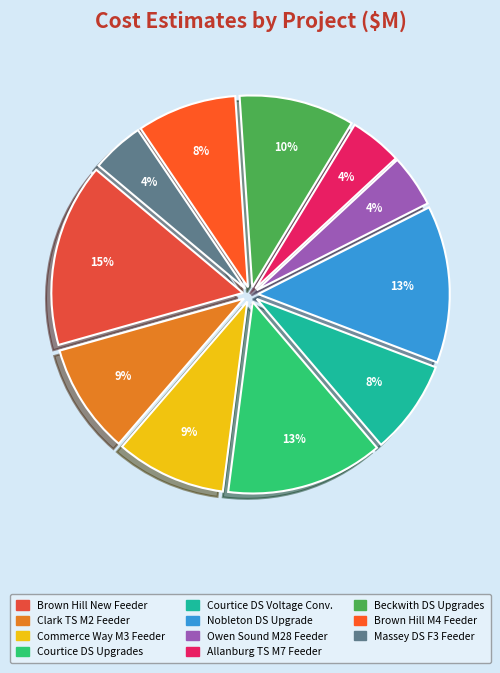

Which category has the smallest portion of the pie?

Owen Sound TS M28 Feeder